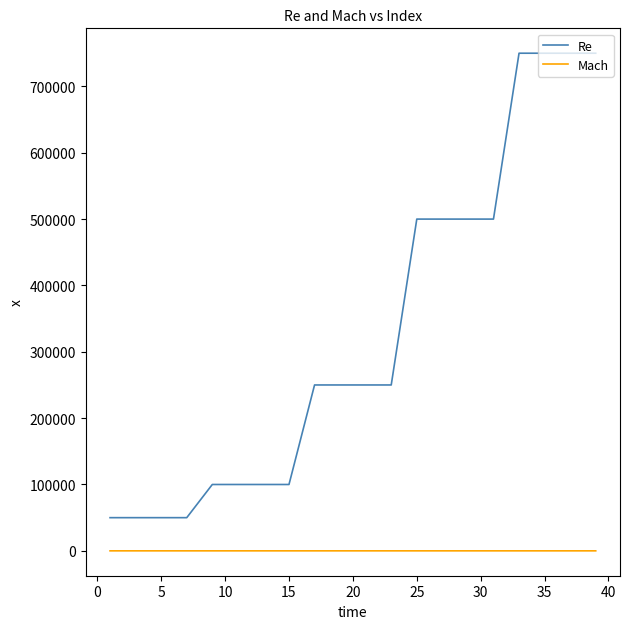

Rank the series by their maximum value, from lowest to highest.

Mach, Re